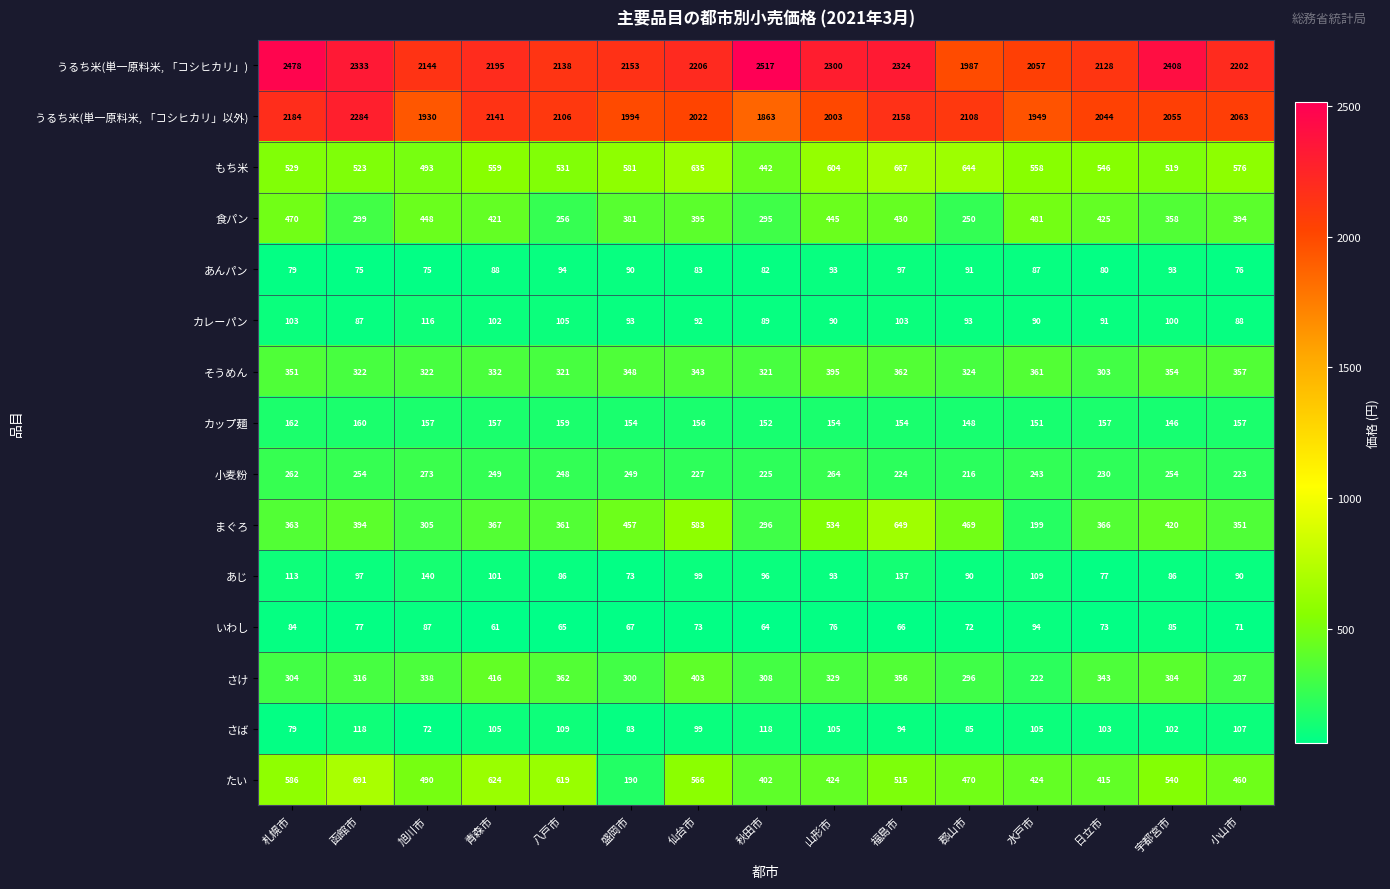

Rank the series at 函館市 from highest to lowest value.

うるち米(単一原料米, 「コシヒカリ」), うるち米(単一原料米, 「コシヒカリ」以外), たい, もち米, まぐろ, そうめん, さけ, 食パン, 小麦粉, カップ麺, さば, あじ, カレーパン, いわし, あんパン